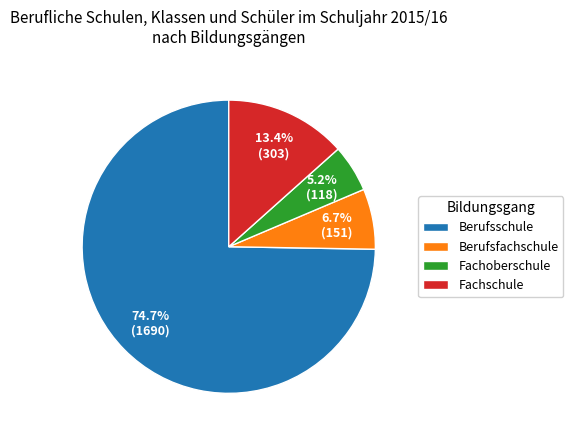

To the nearest percent, what portion does Fachoberschule represent?

5%